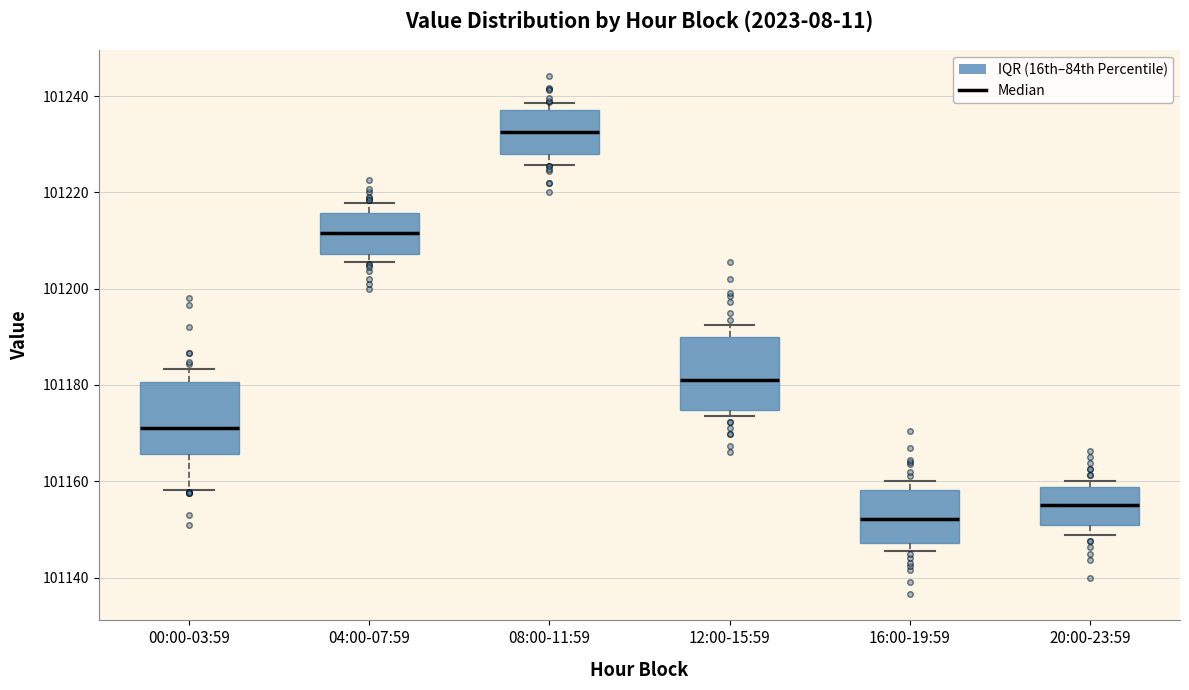

Reading left to right, transcribe this box plot: for each box, give where its median line is, the range the box spans, and where its two whiskers end, as read against the y-axis. The values are not printed on the chart, so give them approximately, as read against the axis.

00:00-03:59: median 101172, box 101166 to 101180, whiskers 101158 to 101184
04:00-07:59: median 101212, box 101208 to 101216, whiskers 101206 to 101218
08:00-11:59: median 101232, box 101228 to 101238, whiskers 101226 to 101238 (just above the box's upper edge)
12:00-15:59: median 101182, box 101174 to 101190, whiskers 101174 (just below the box's lower edge) to 101192
16:00-19:59: median 101152, box 101148 to 101158, whiskers 101146 to 101160
20:00-23:59: median 101156, box 101150 to 101158, whiskers 101148 to 101160